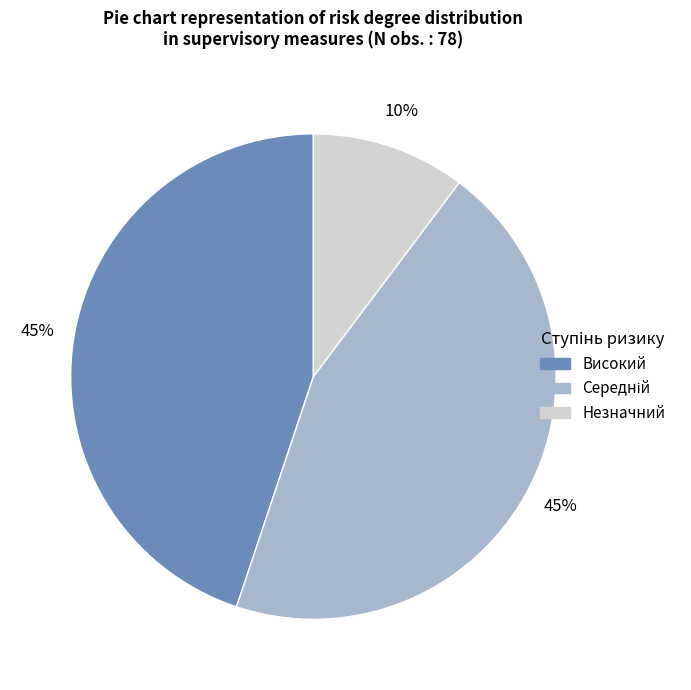

True or false: Незначний accounts for 10% of the total.

True